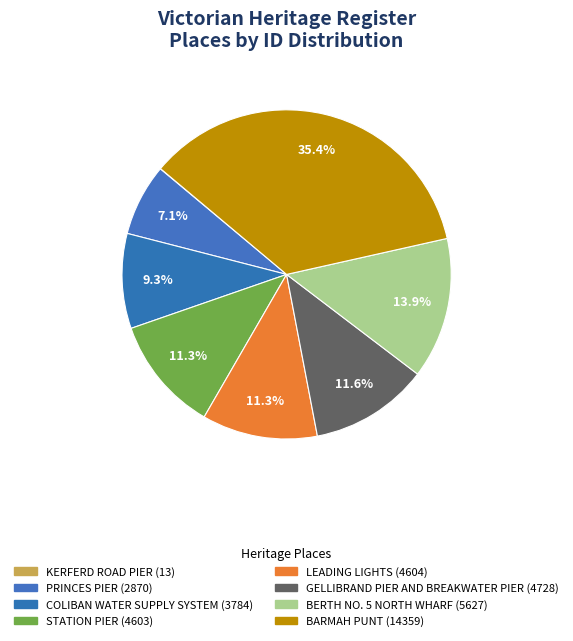

Which category has the biggest portion of the pie?

BARMAH PUNT